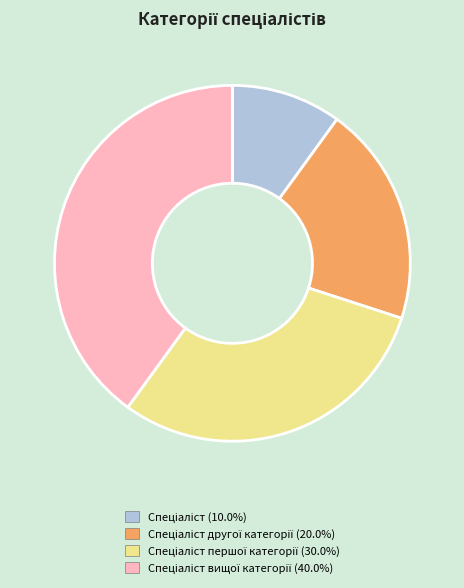

How many segments does this pie chart have?

4